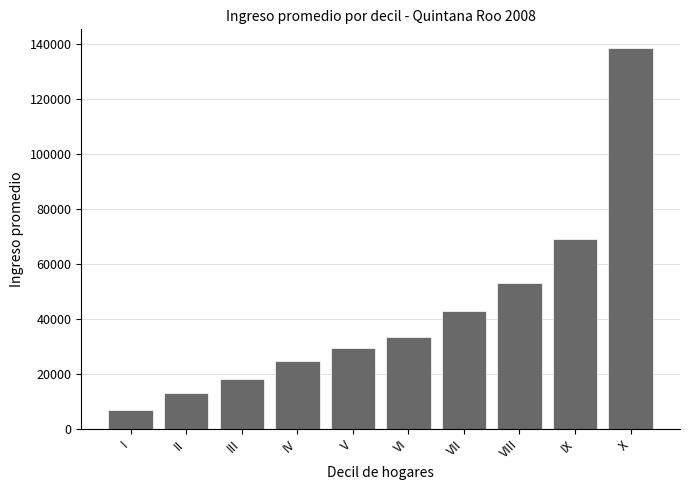

Between II and IX, which is larger?

IX